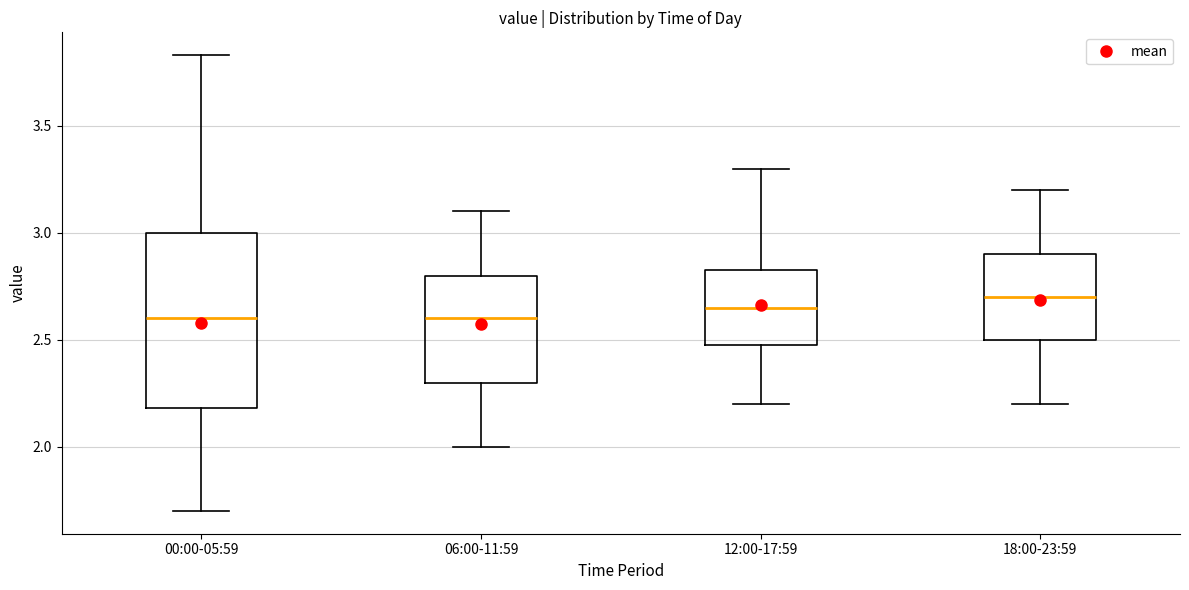

Reading left to right, transcribe this box plot: for each box, give where its median line is, the range the box spans, and where its two whiskers end, as read against the y-axis. The values are not printed on the chart, so give them approximately, as read against the axis.

00:00-05:59: median 2.60, box 2.20 to 3.00, whiskers 1.70 to 3.85
06:00-11:59: median 2.60, box 2.30 to 2.80, whiskers 2.00 to 3.10
12:00-17:59: median 2.65, box 2.50 to 2.85, whiskers 2.20 to 3.30
18:00-23:59: median 2.70, box 2.50 to 2.90, whiskers 2.20 to 3.20